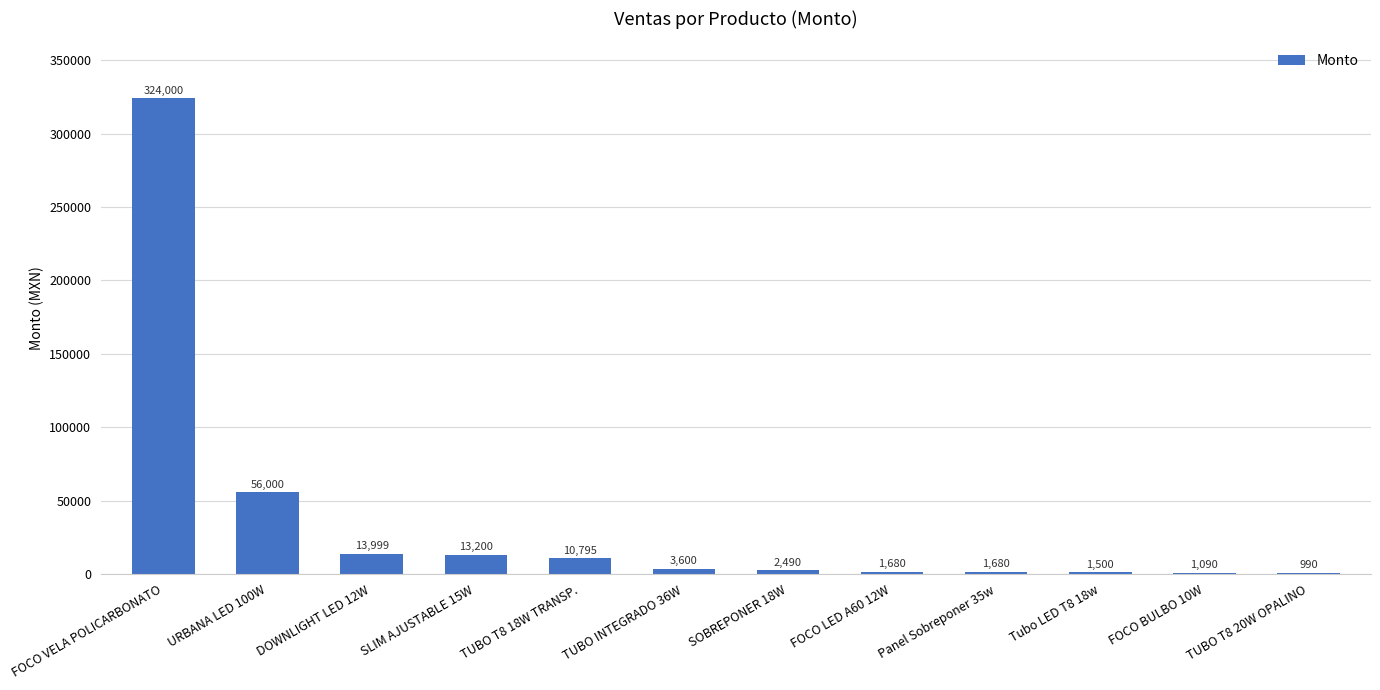

Read the value at TUBO INTEGRADO 36W.

3600.0